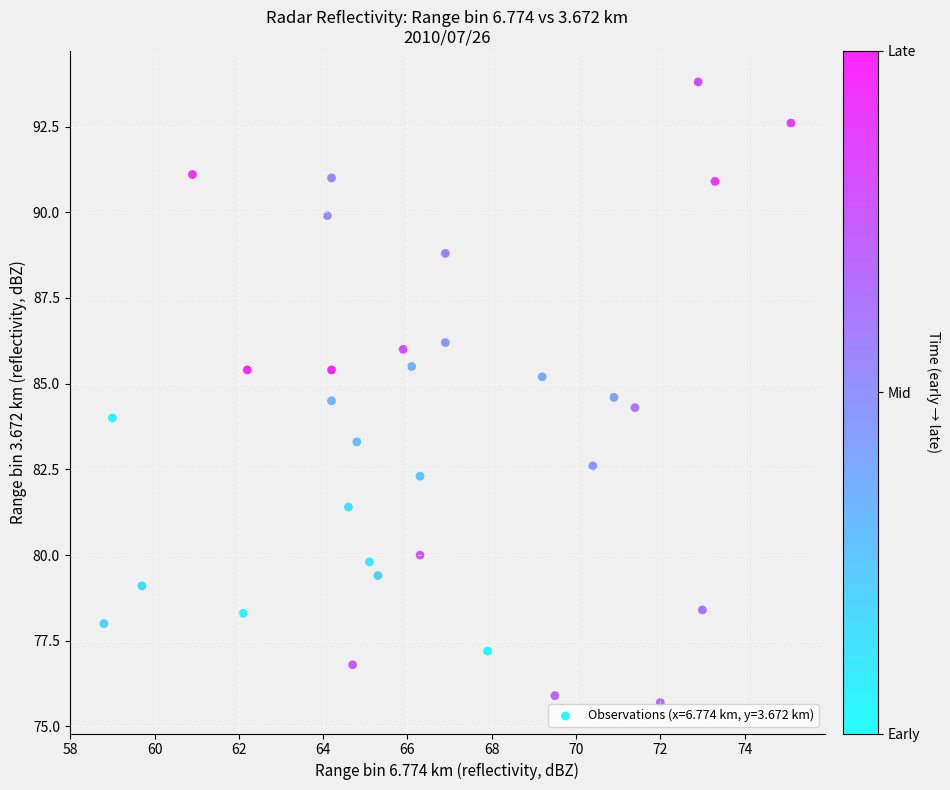

What is the range of X values (max minus min)?

16.3